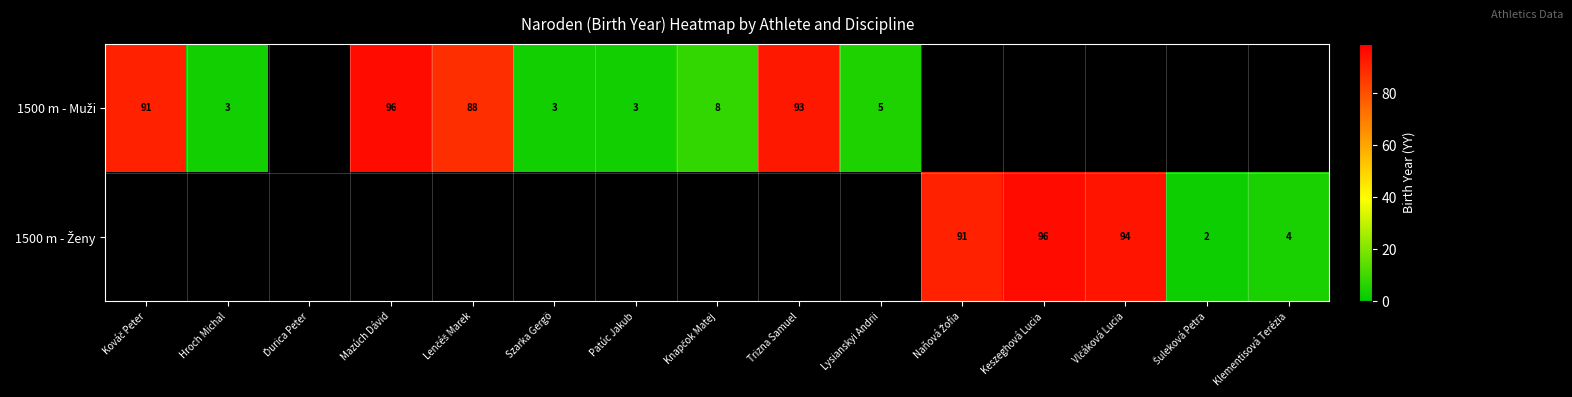

How many series are shown in this chart?

2